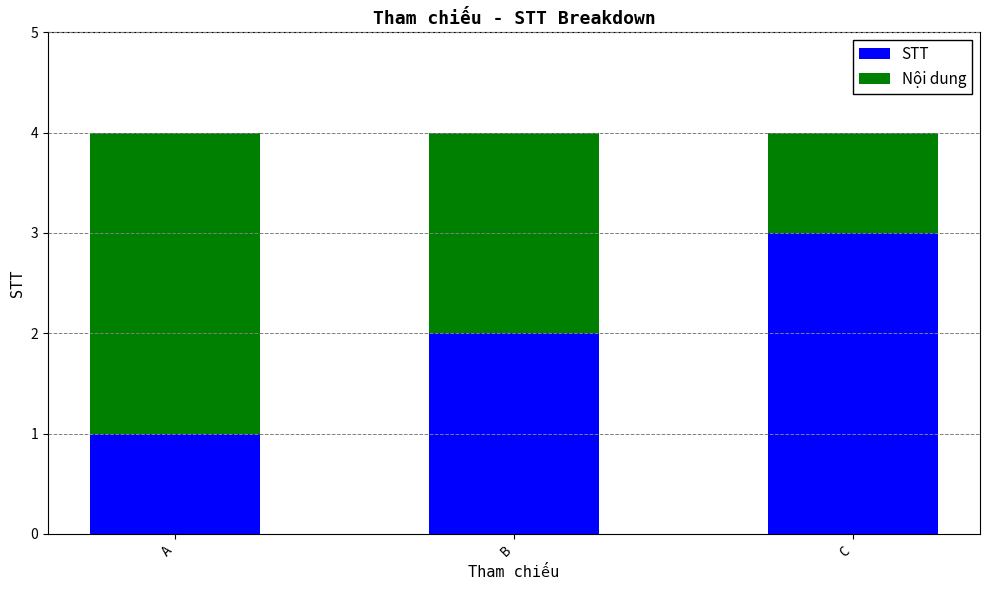

List the labels in order of STT value, smallest first.

A, B, C